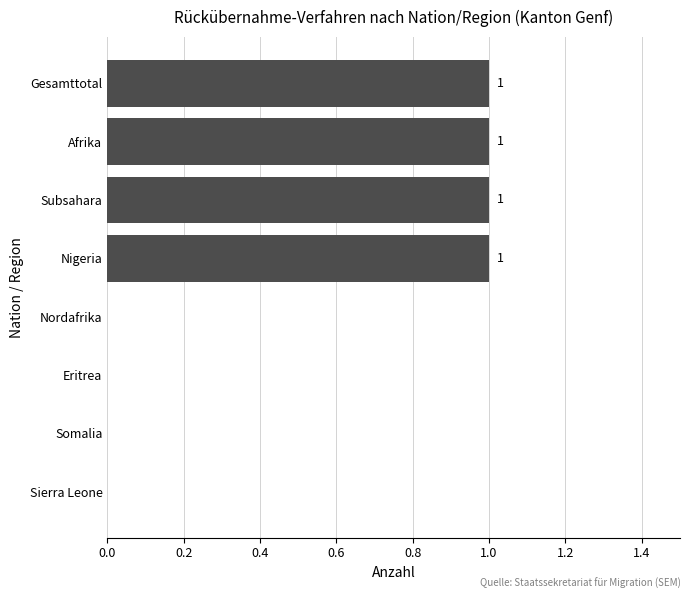

What is the maximum value shown in the chart?

1